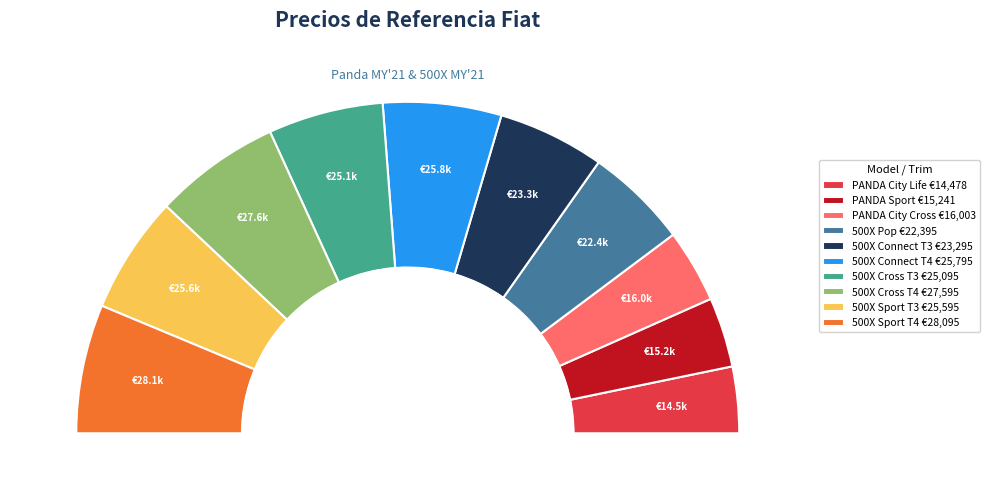

To the nearest percent, what portion does 500X Sport T3 represent?

11%